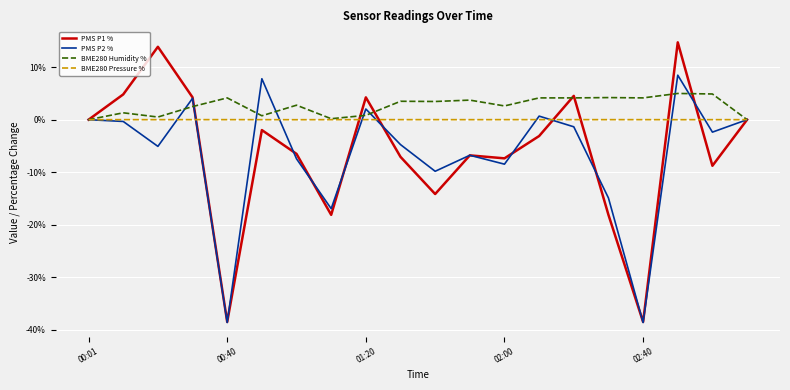

Which series has the largest total across all categories?

BME280 Humidity %